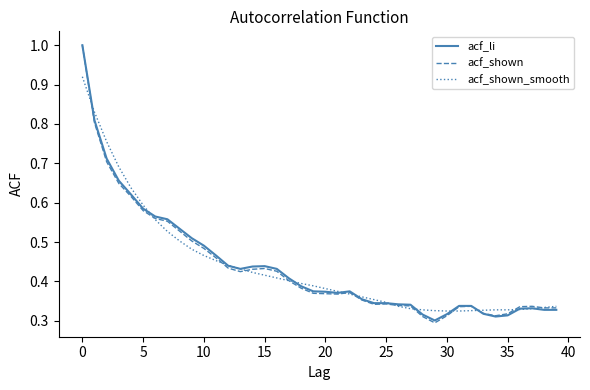

What is the maximum value shown in the chart?

1.0